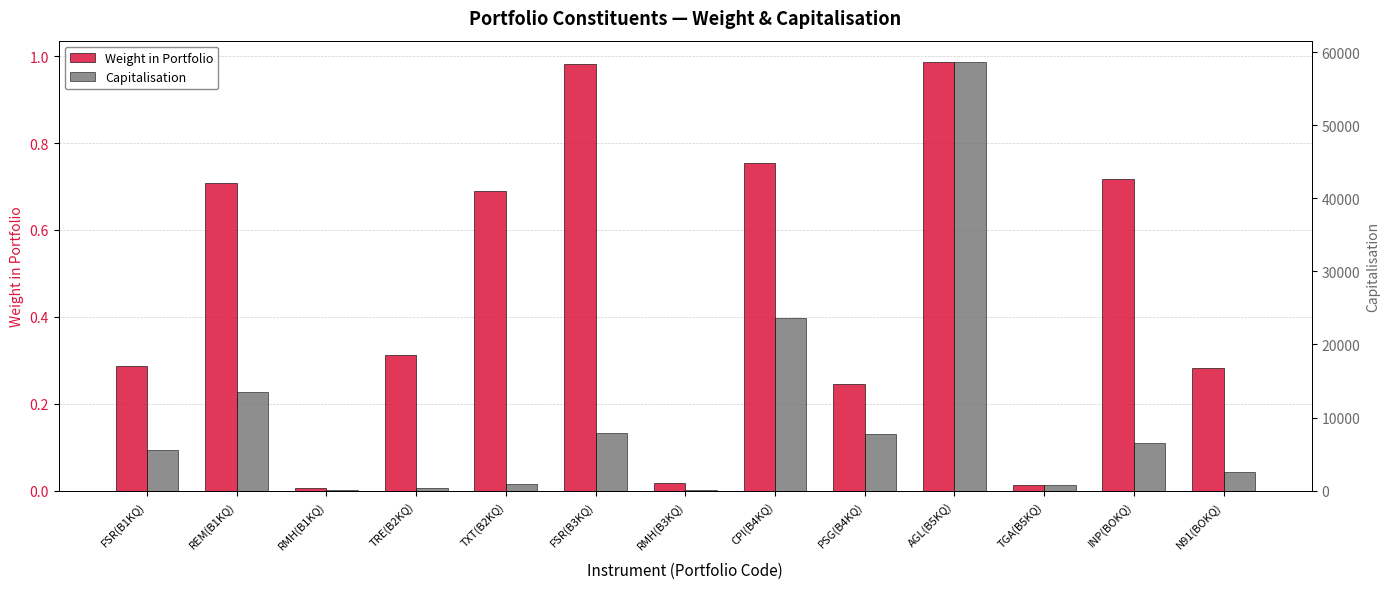

What are all the series names shown in the legend?

Weight in Portfolio, Capitalisation